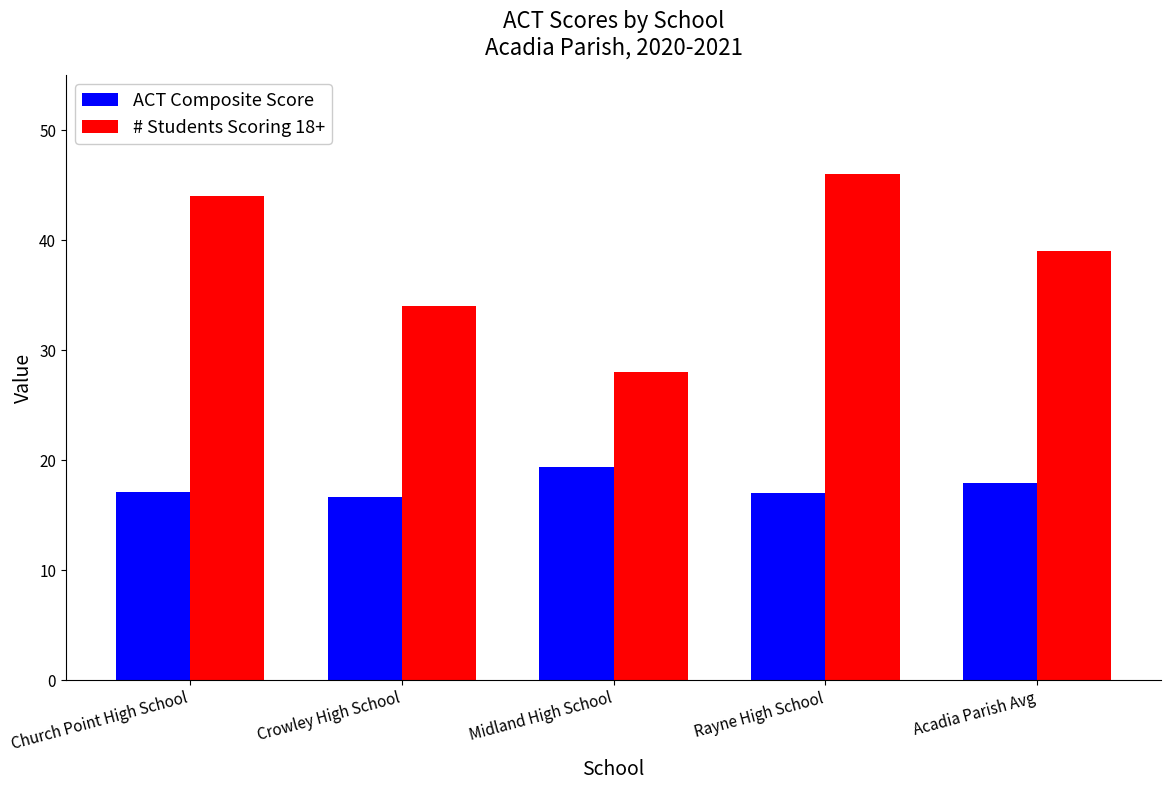

Rank the series at Acadia Parish Avg from lowest to highest value.

ACT Composite Score, # Students Scoring 18+